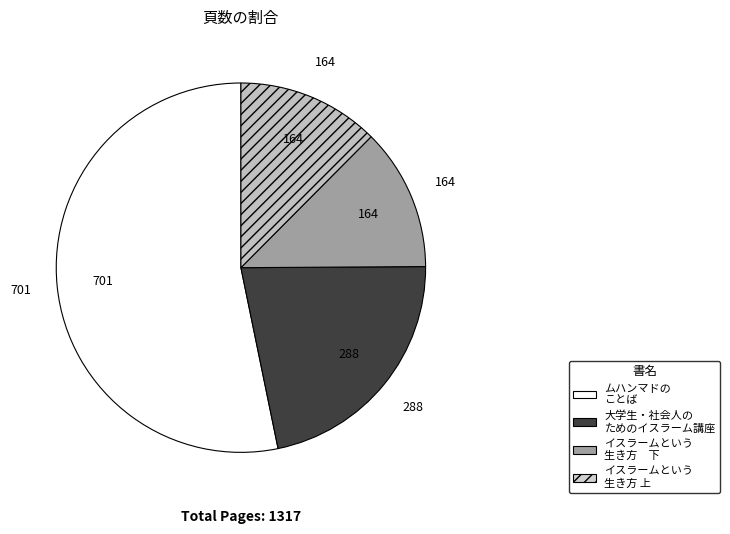

Is there any slice that represents more than half of the pie?

Yes